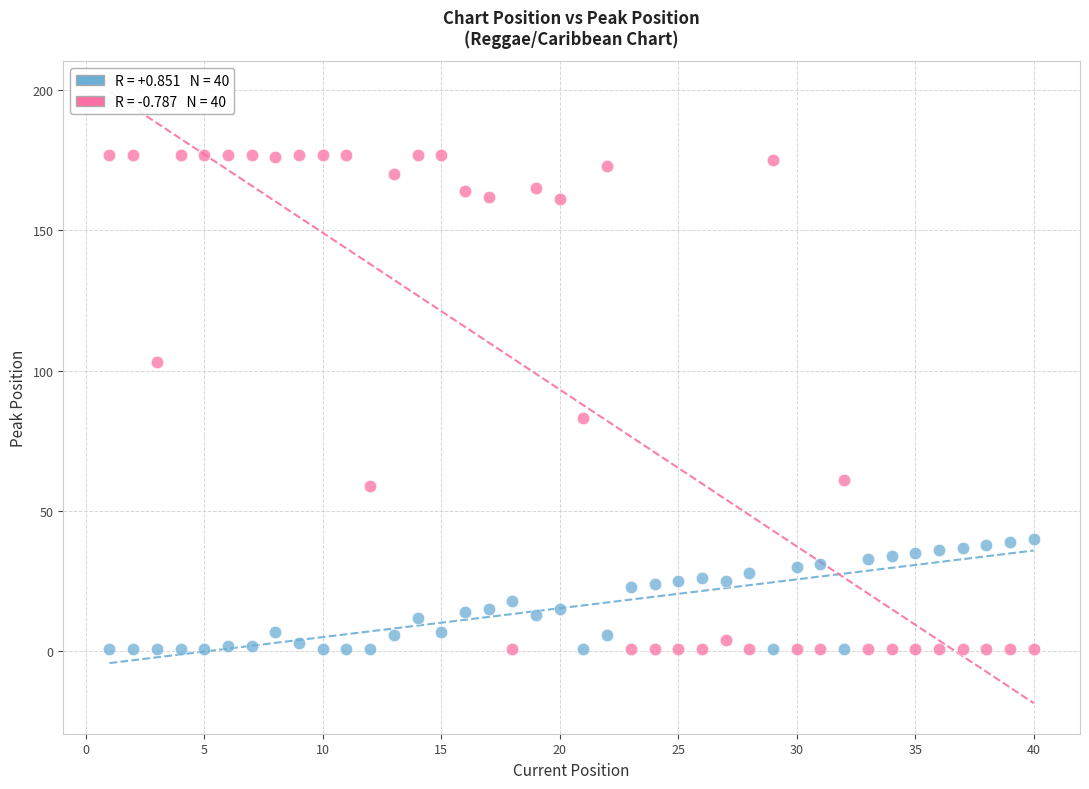

Across all series, what Y value is closest to 89?

83